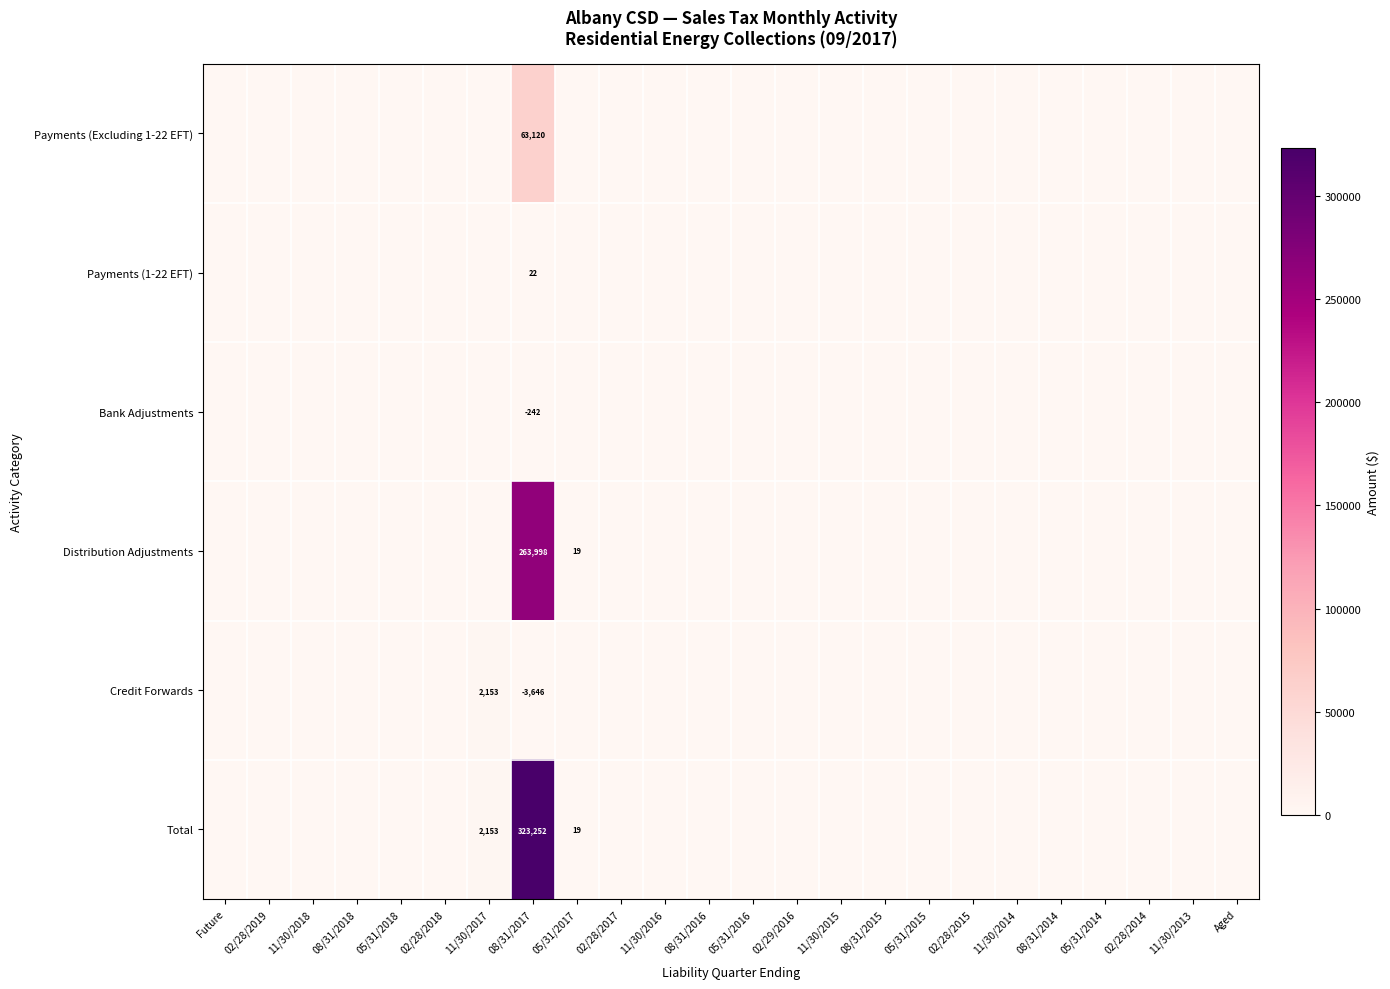

True or false: Total has a value of 199006 at 08/31/2017.

False